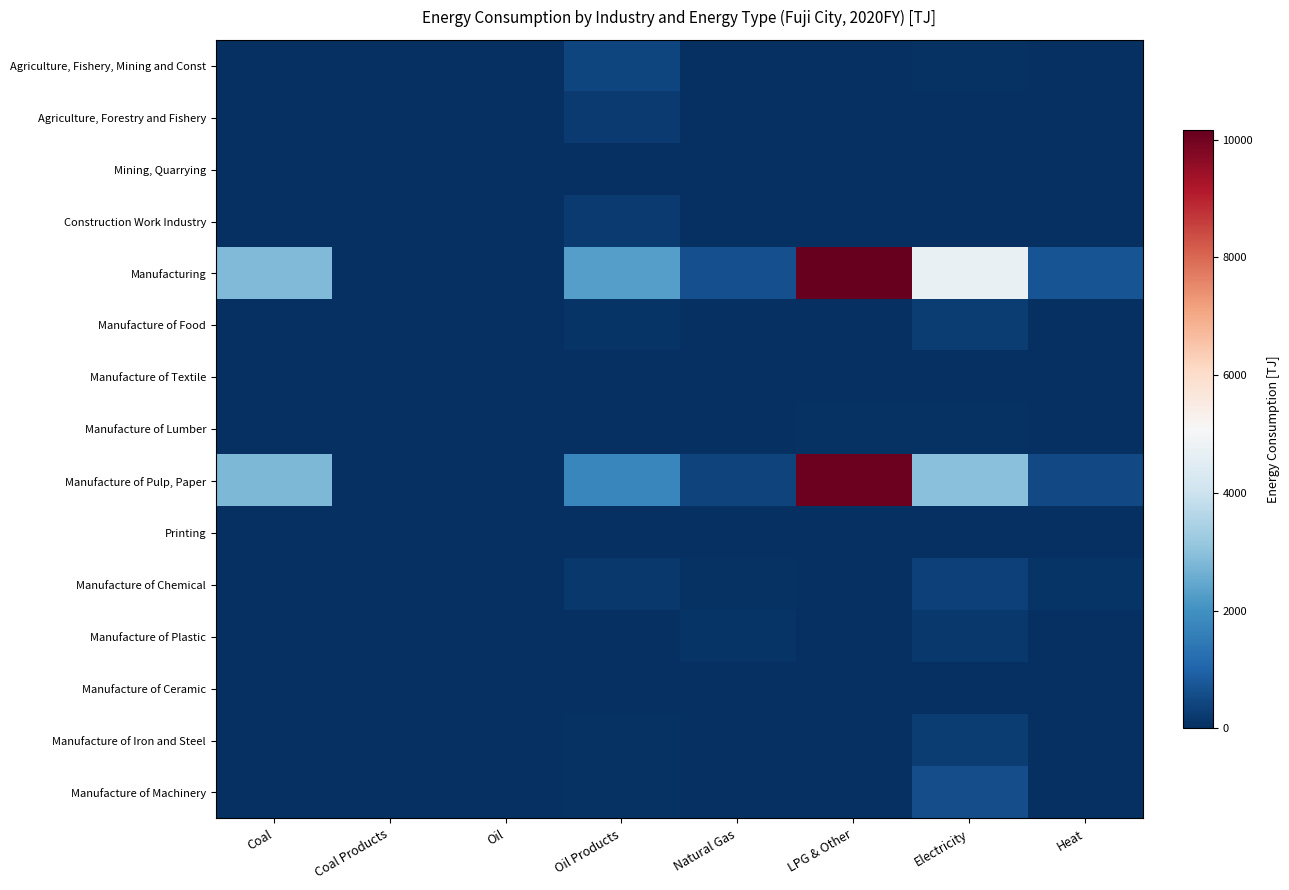

At which category is the sum across all series the highest?

LPG & Other